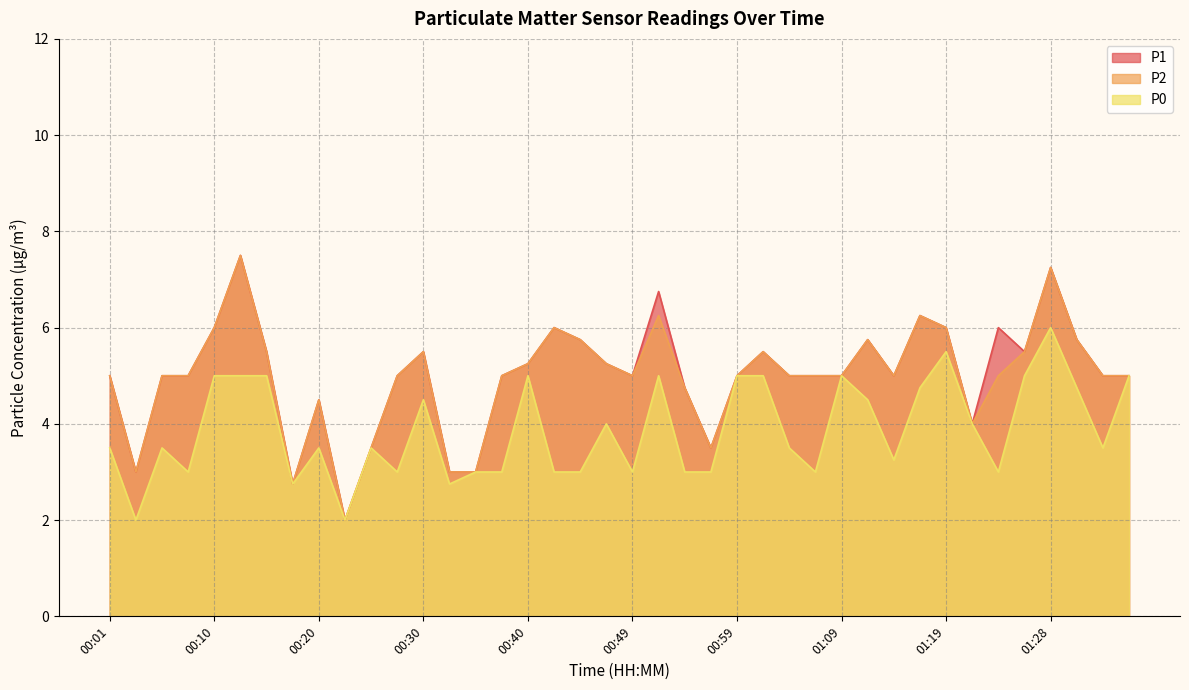

True or false: P1 and P0 intersect in this chart.

False